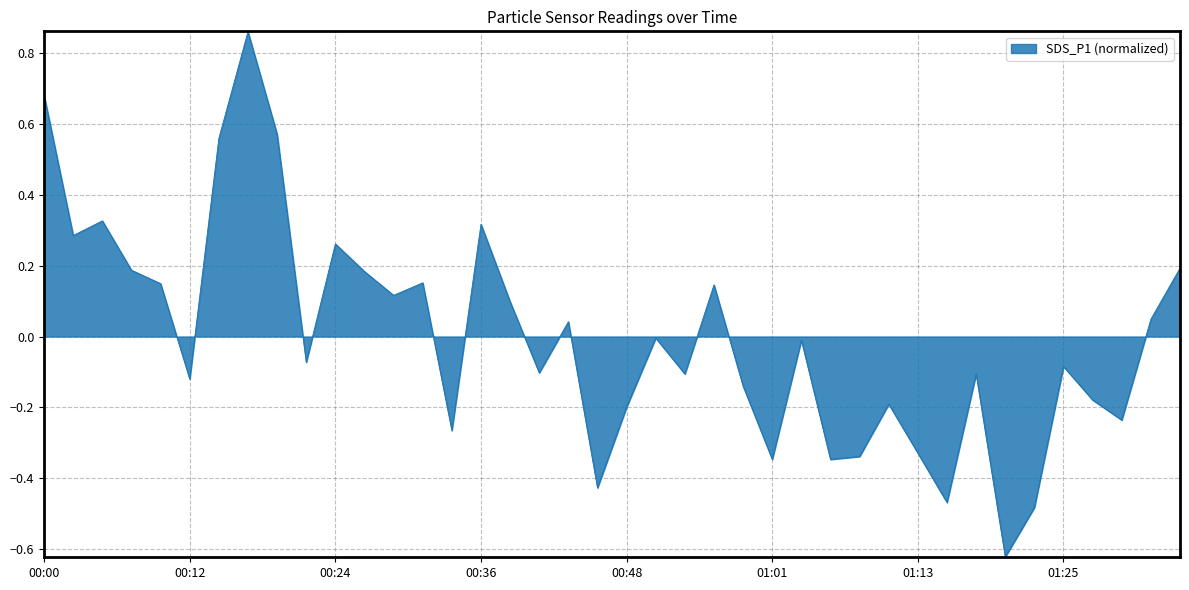

How many lines are shown in the chart?

1